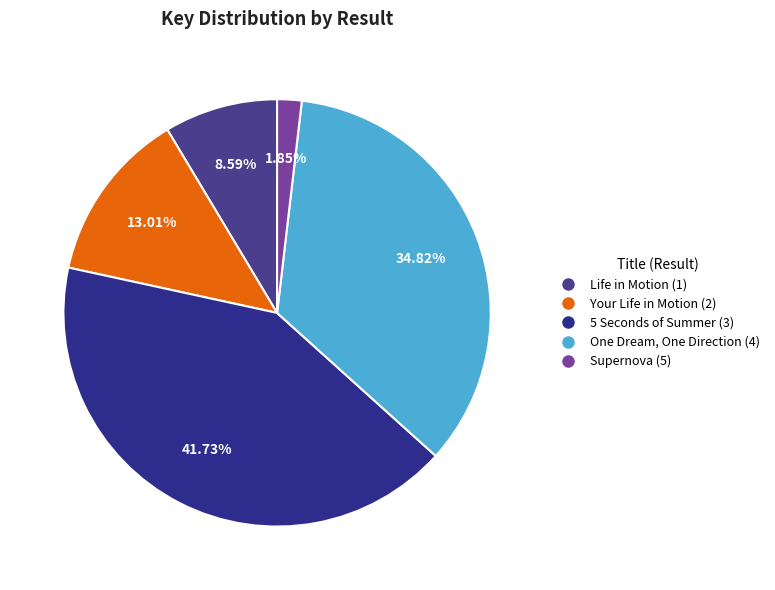

Combined, do 5 Seconds of Summer (3) and Your Life in Motion (2) account for over 50%?

Yes